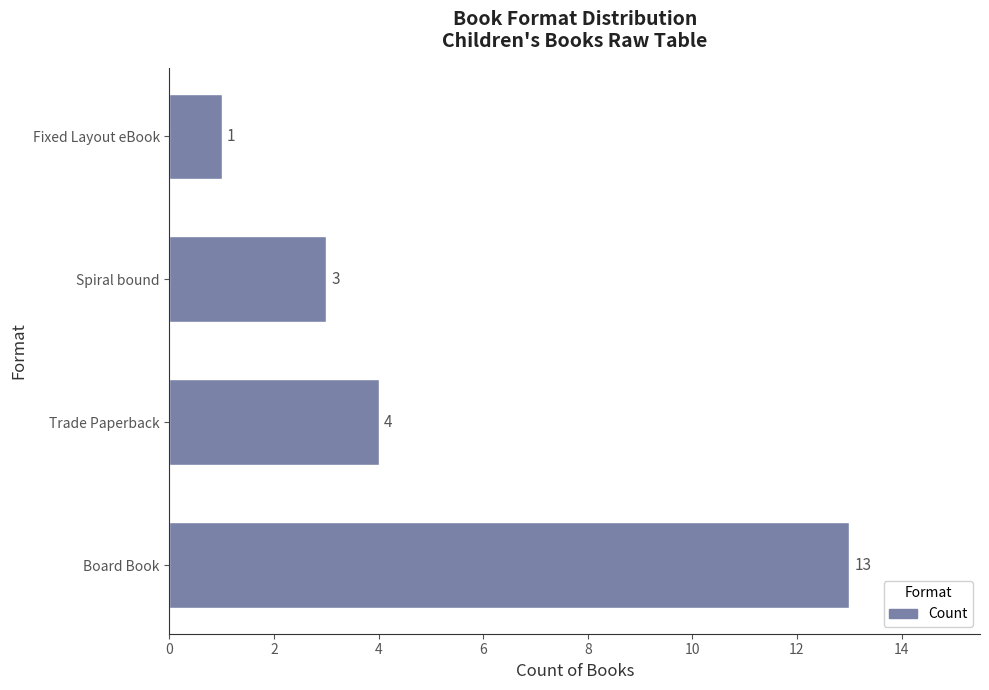

Reading bottom to top, list all the values displayed in this chart.

Board Book=13	Trade Paperback=4	Spiral bound=3	Fixed Layout eBook=1